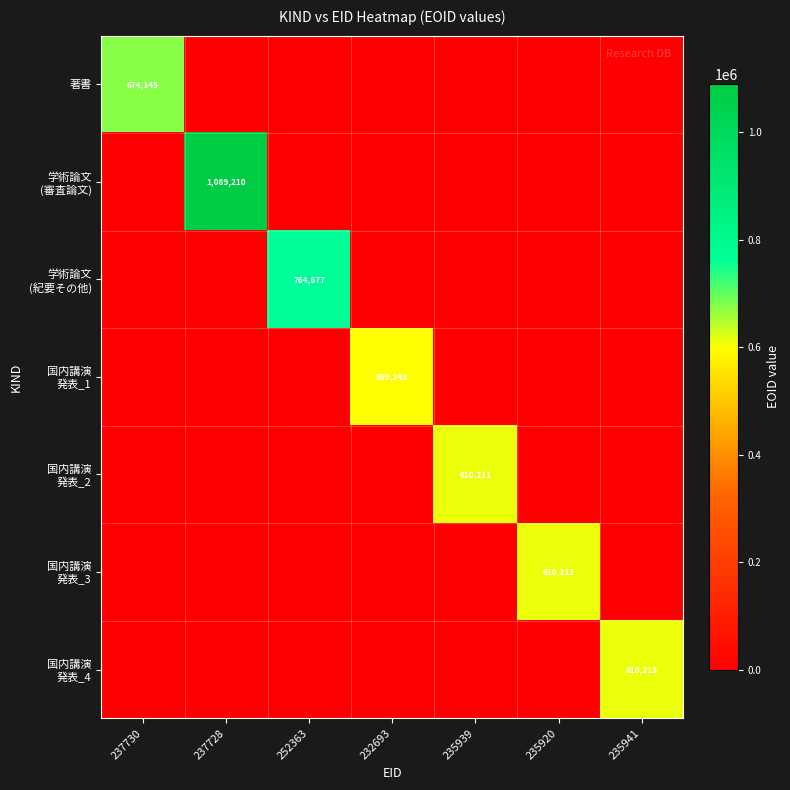

True or false: 著書 has a value of 427529 at 237730.

False